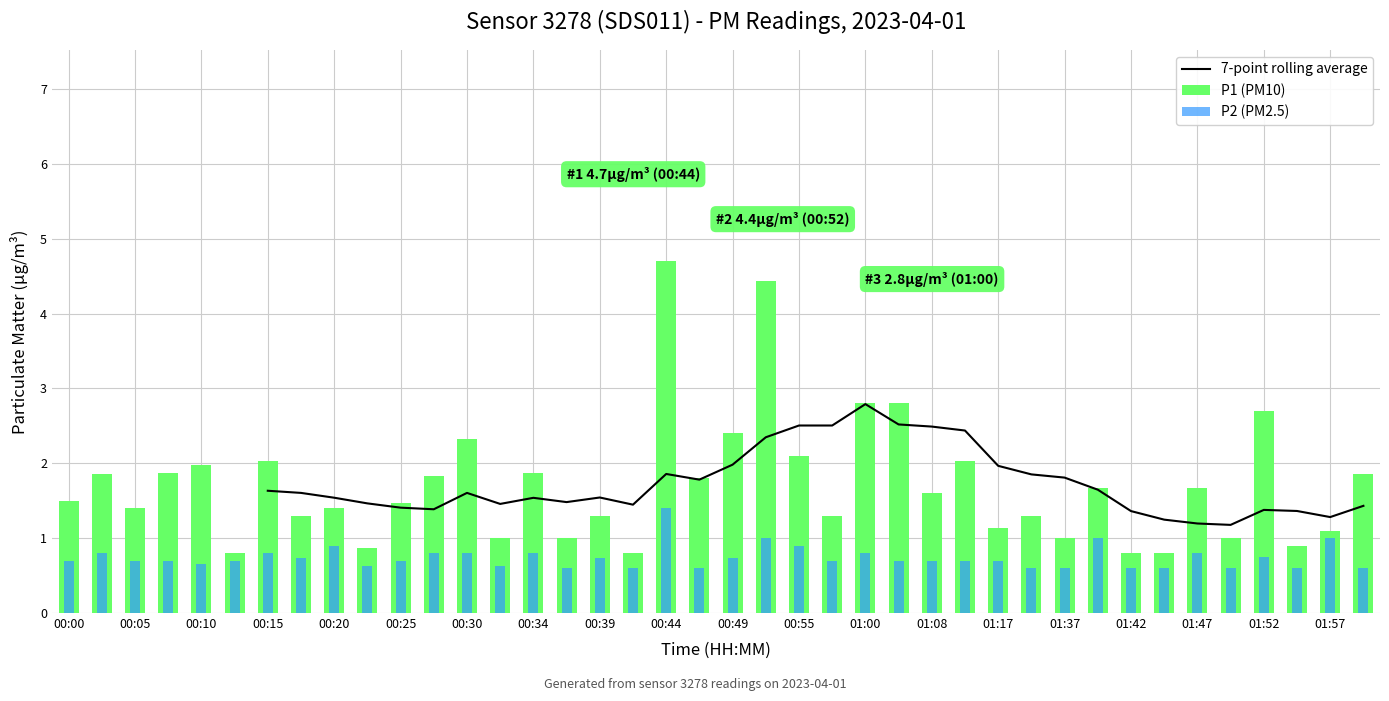

Is it true that P2 (PM2.5) equals 0.4 at 01:08?

False